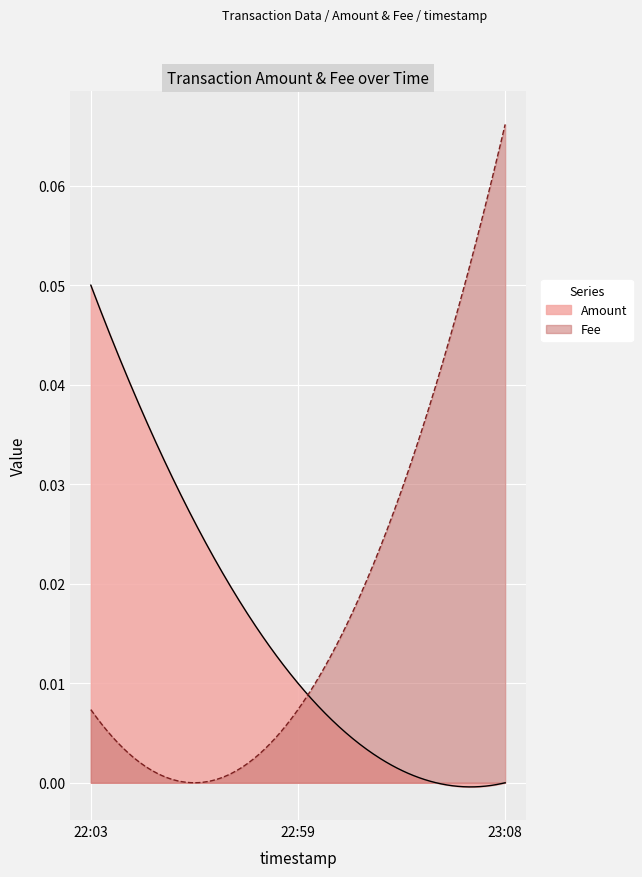

How many Fee values are between 0 and 1?

3